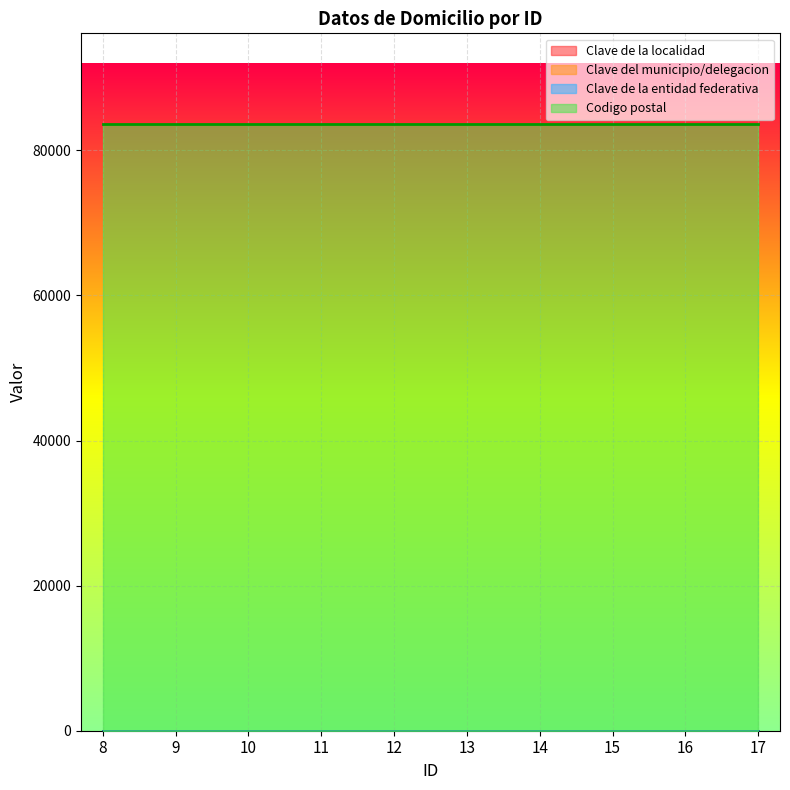

What value does the Codigo postal series have at 10?

83600